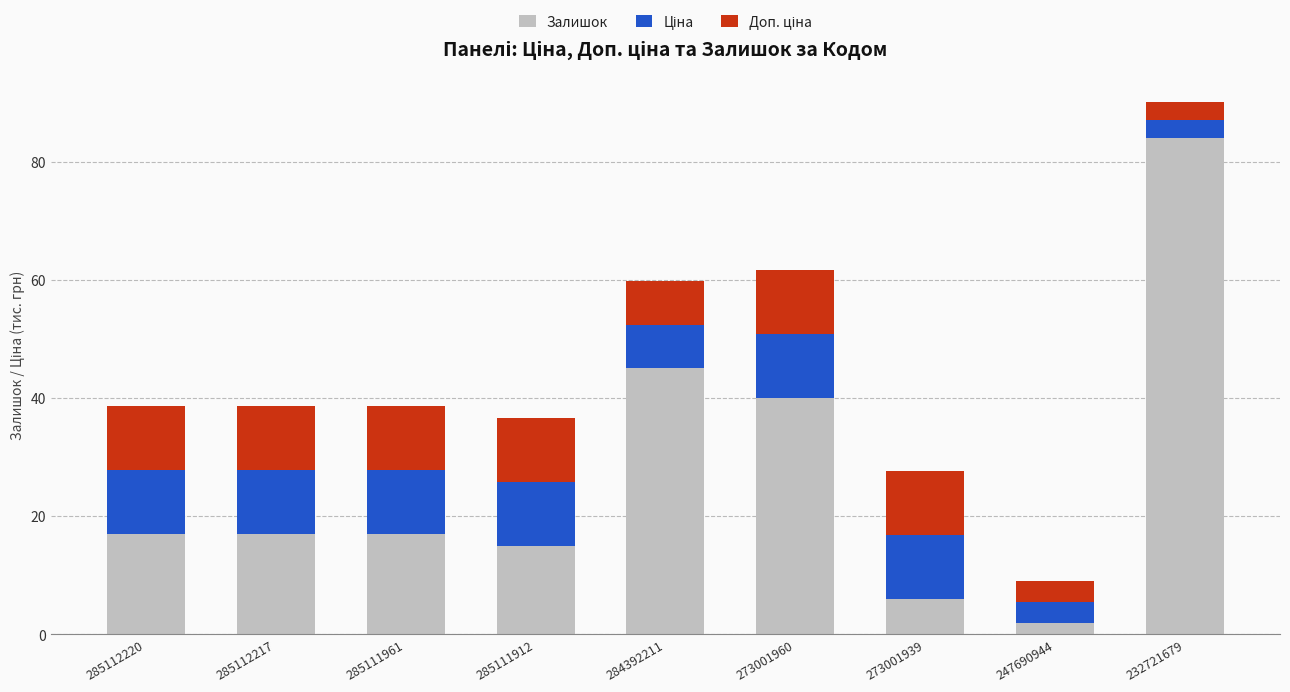

What is the sum of all Залишок values?

243.0